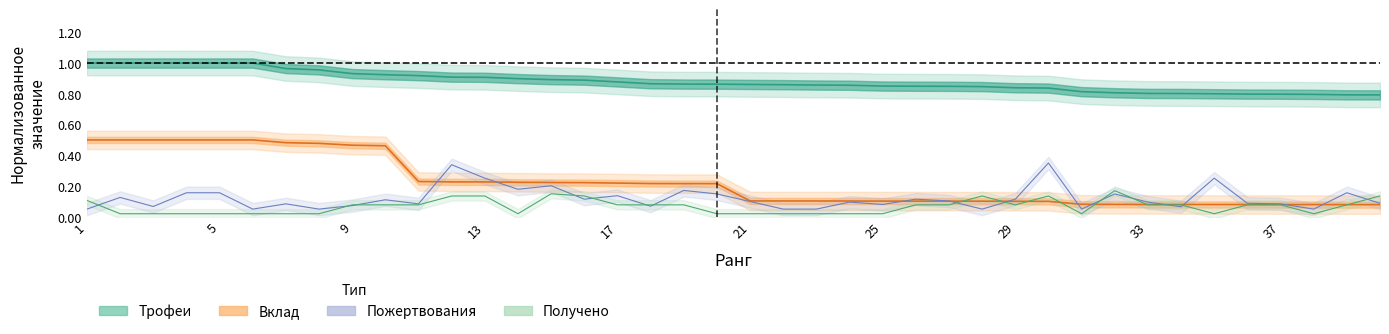

Which category has the lowest value in the Трофеи series?

40